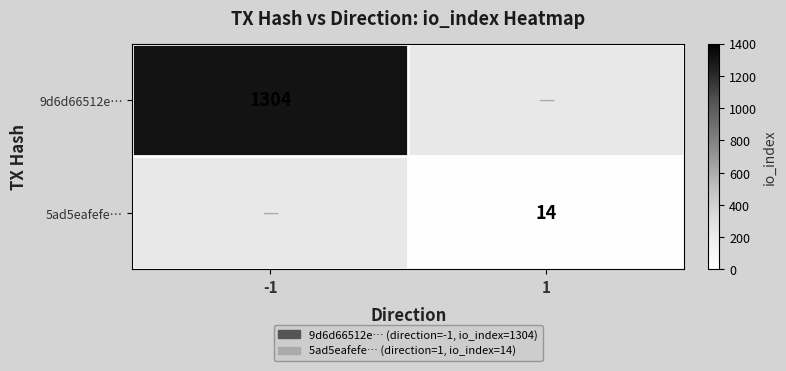

Is the value of 9d6d66512e… at -1 greater than the value of 5ad5eafefe… at 1?

Yes